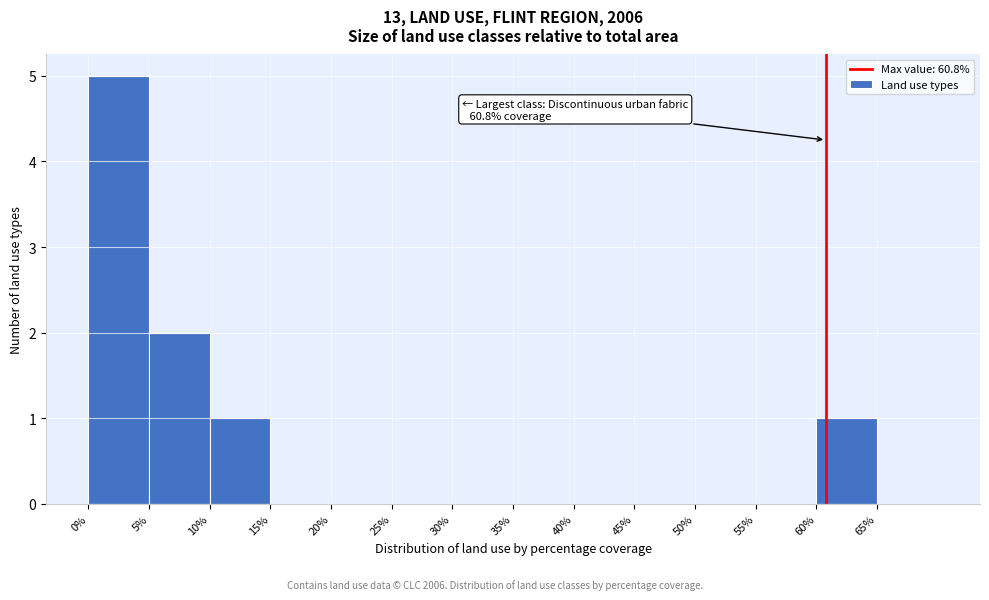

Which range on the x-axis has the tallest bar?

0 to 5